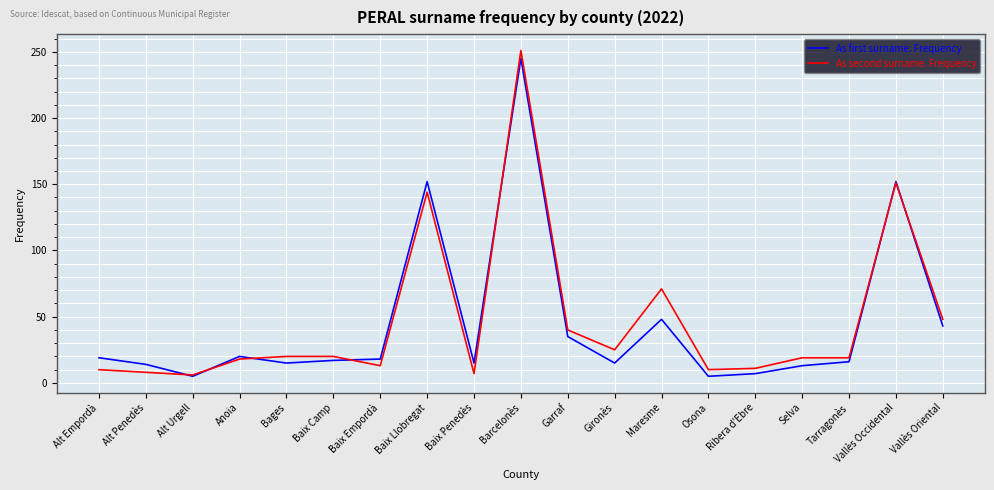

At how many categories does at least one series exceed 8?

18